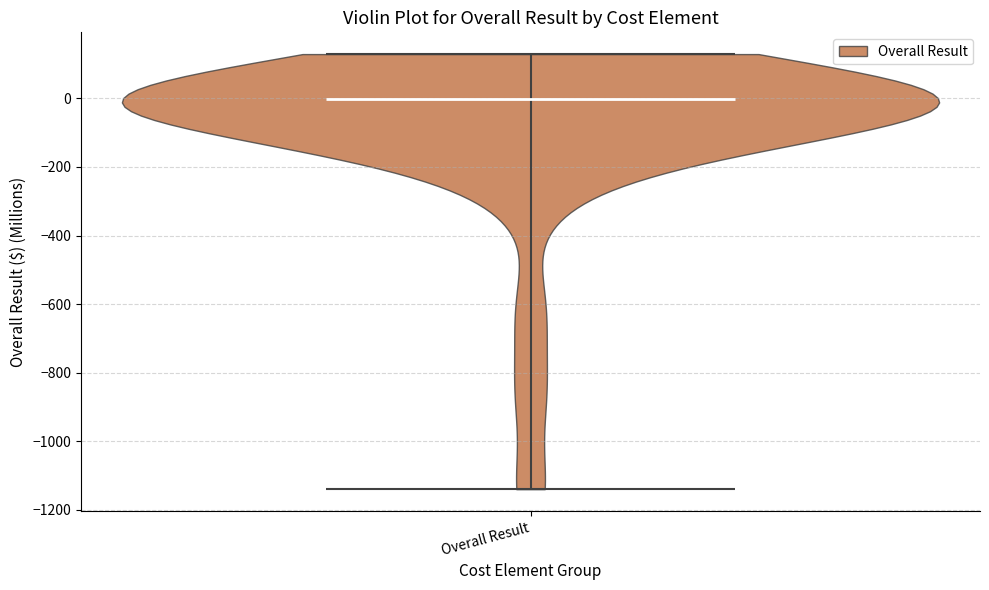

Read this violin plot against the y-axis: where its median line is, and the lowest and highest points the violin reaches. The values are not printed on the chart, so give them approximately, as read against the axis.

median line 0, lowest point -1140, highest point 120